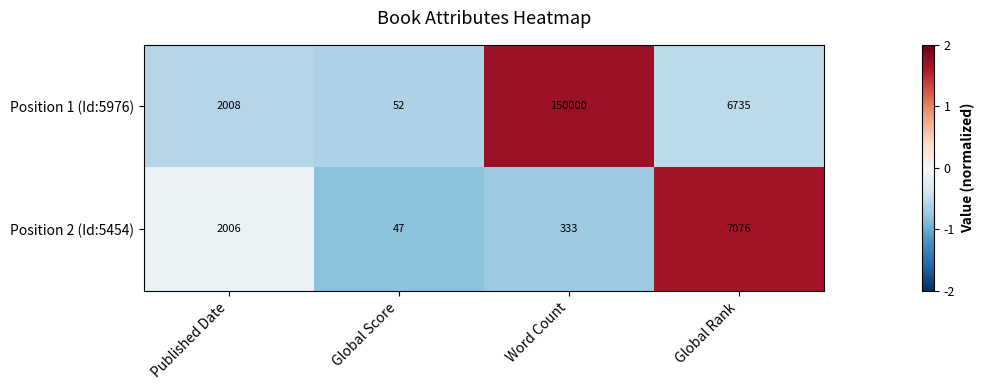

Reading right to left, extract all data points from this chart.

Position 1 (Id:5976): 6735	150000	52	2008
Position 2 (Id:5454): 7076	333	47	2006